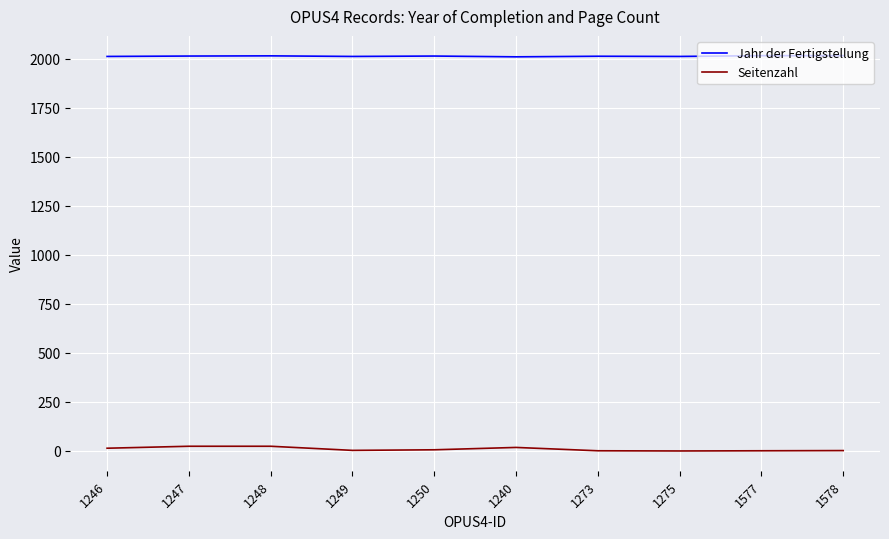

True or false: Seitenzahl and Jahr der Fertigstellung intersect in this chart.

False